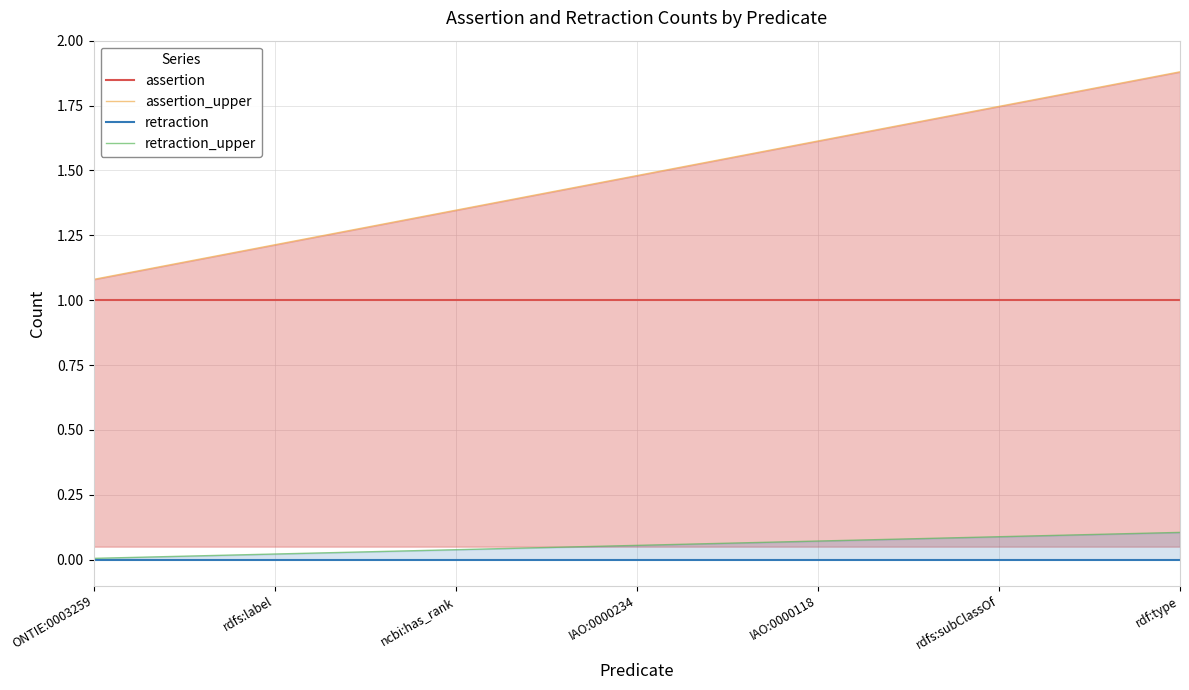

Is the value of assertion at rdfs:label greater than the value of retraction at rdfs:subClassOf?

Yes